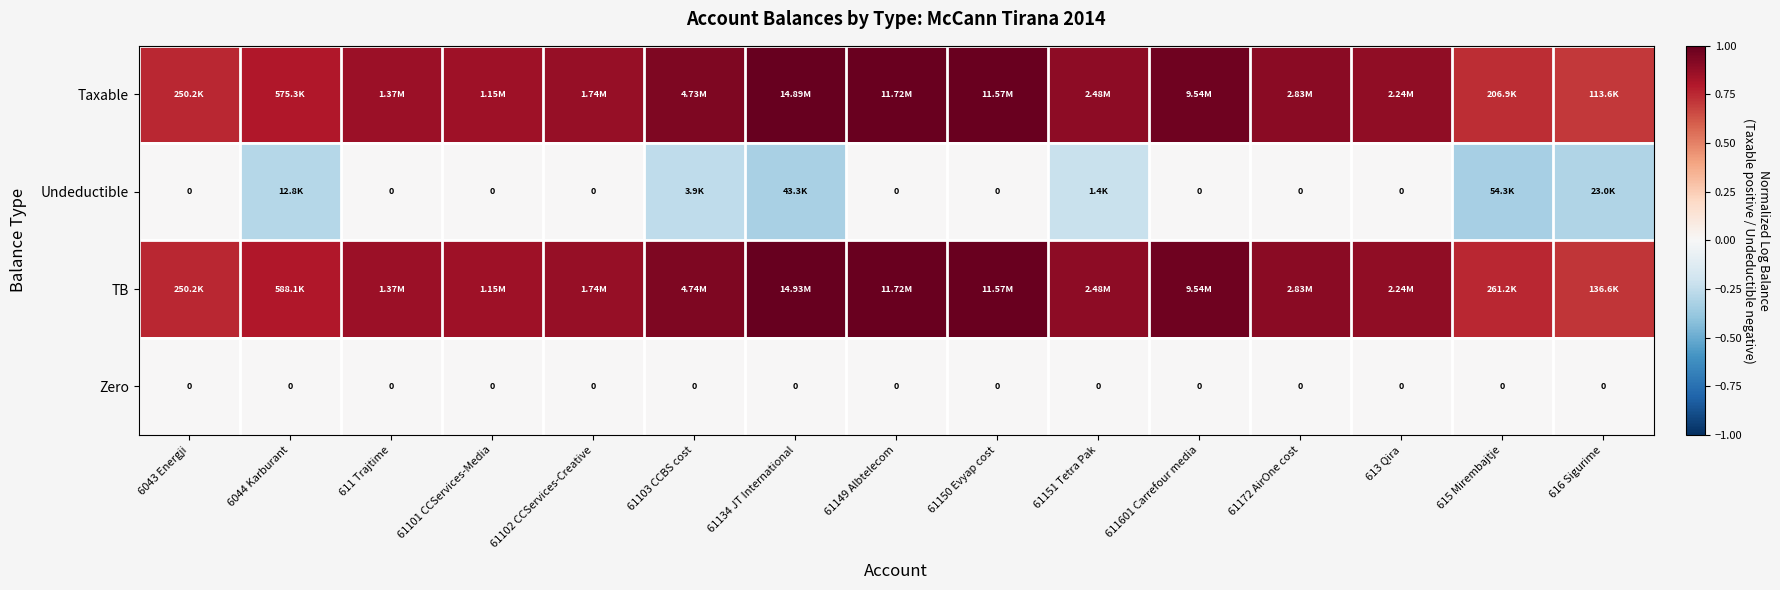

Count the Undeductible values in the range 0 to 1.

9